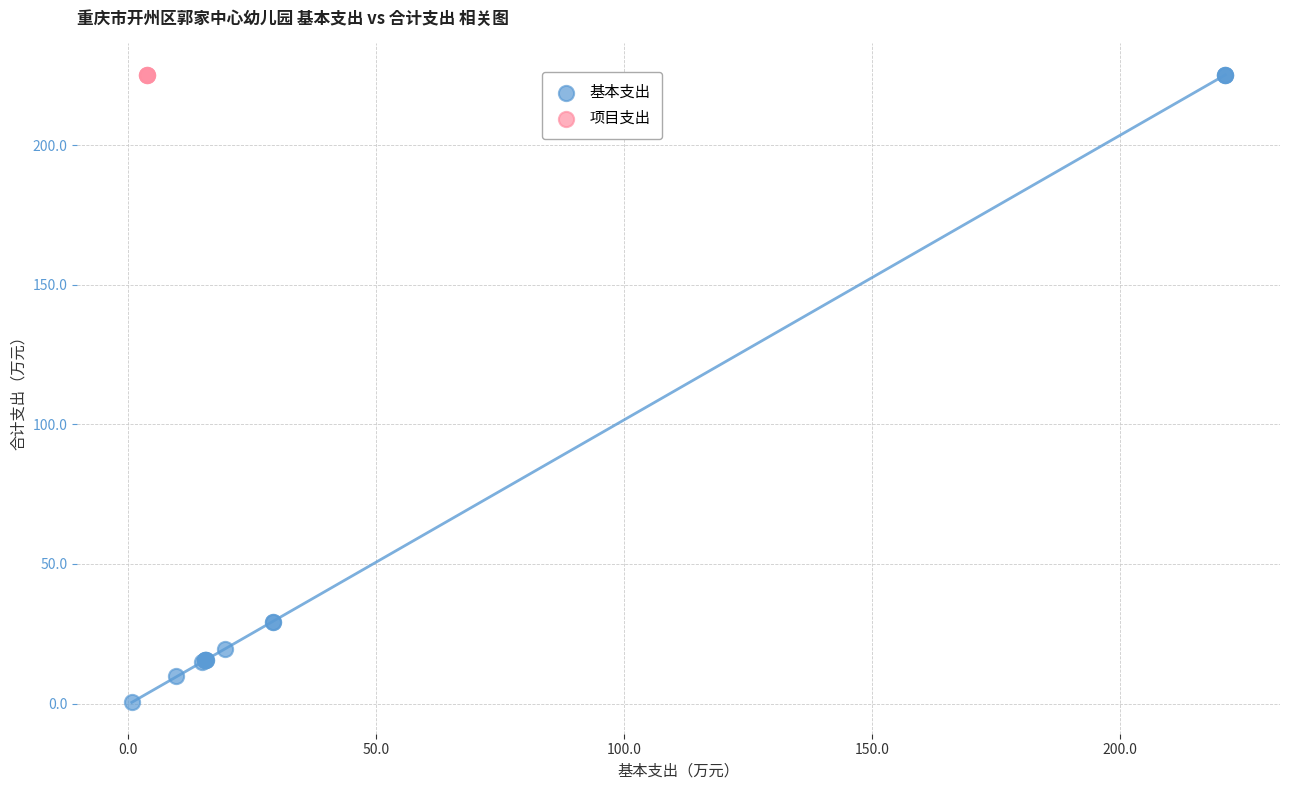

Which series reaches the minimum Y coordinate?

基本支出